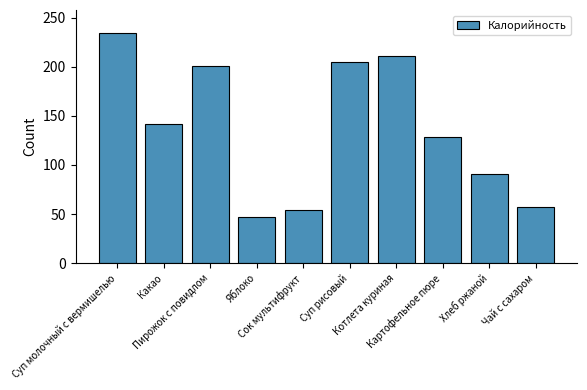

True or false: the data shows 47.0 at Яблоко.

True